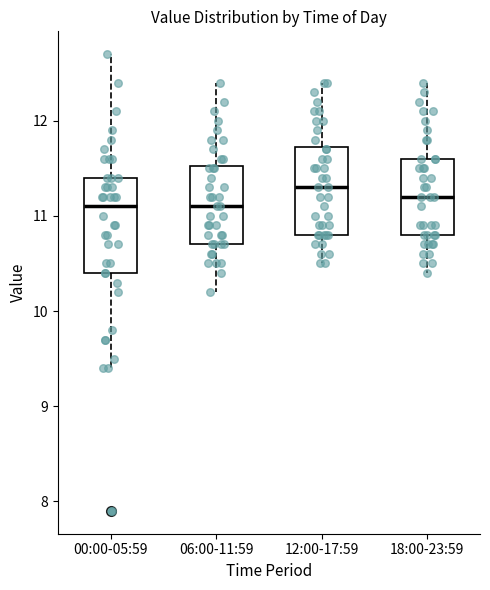

Reading left to right, transcribe this box plot: for each box, give where its median line is, the range the box spans, and where its two whiskers end, as read against the y-axis. The values are not printed on the chart, so give them approximately, as read against the axis.

00:00-05:59: median 11.1, box 10.4 to 11.4, whiskers 9.4 to 12.7
06:00-11:59: median 11.1, box 10.7 to 11.5, whiskers 10.2 to 12.4
12:00-17:59: median 11.3, box 10.8 to 11.7, whiskers 10.5 to 12.4
18:00-23:59: median 11.2, box 10.8 to 11.6, whiskers 10.4 to 12.4